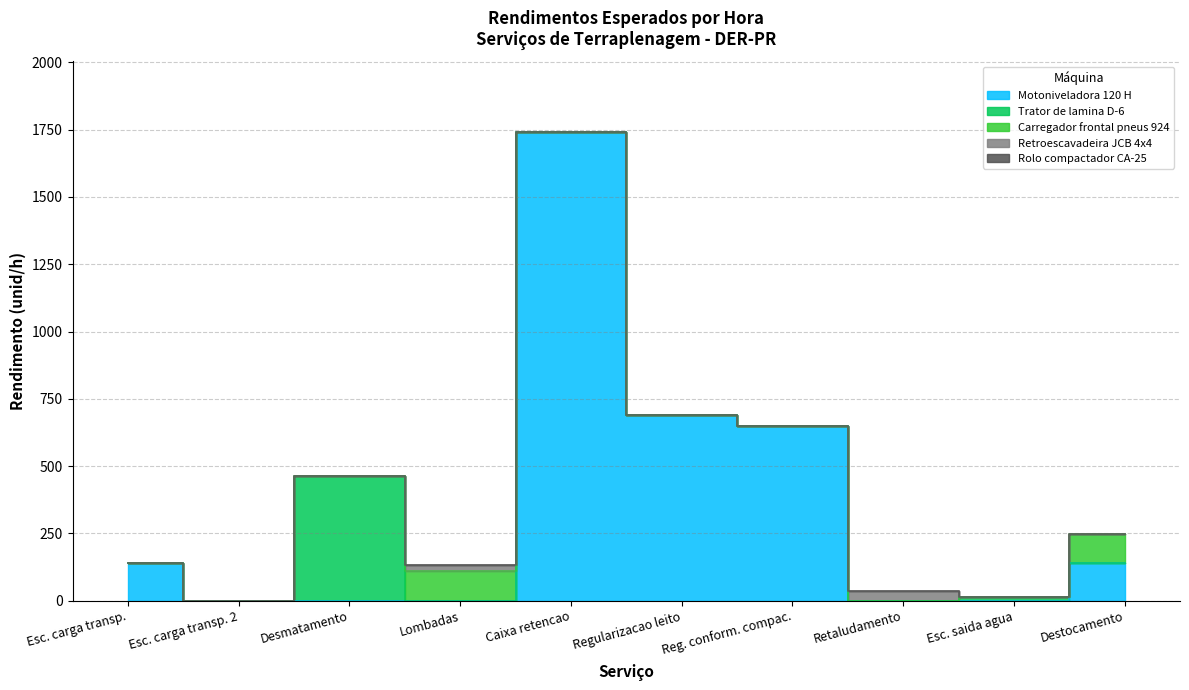

In Motoniveladora 120 H, how many points are higher than both neighbors (excluding endpoints)?

1